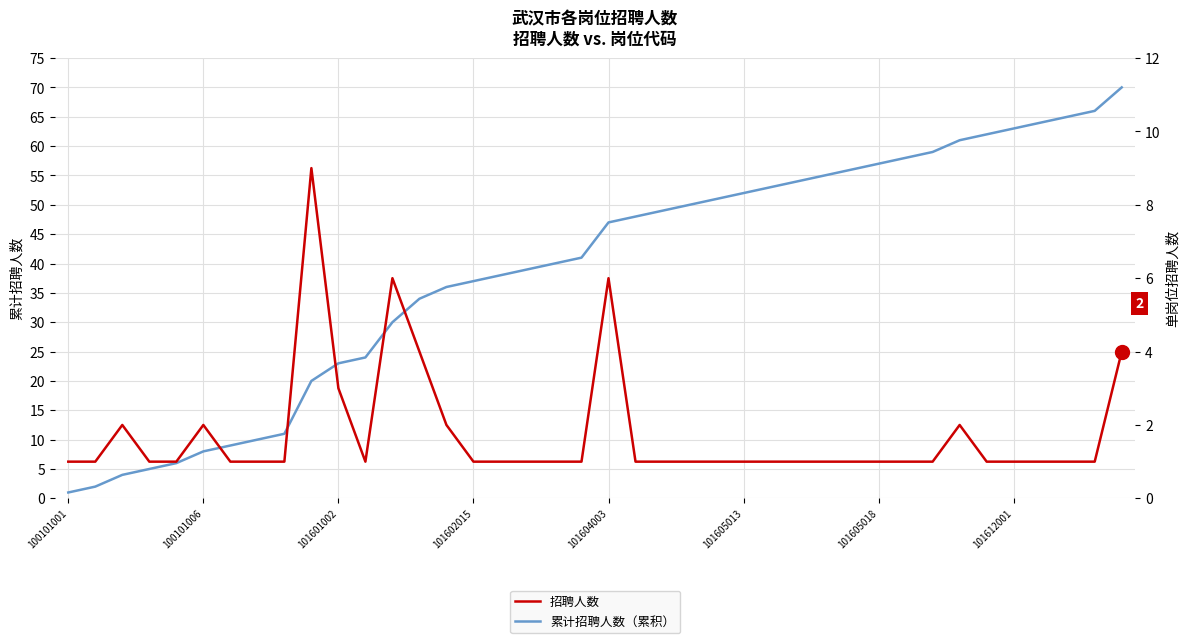

Which series has the largest range (max minus min)?

累计招聘人数（累积）